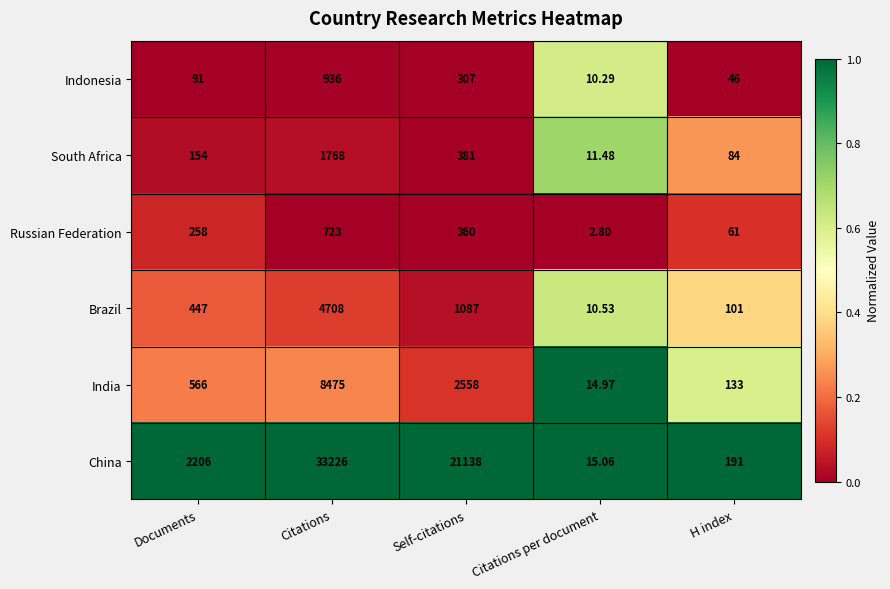

Is the value of South Africa at Self-citations greater than the value of India at Citations per document?

Yes